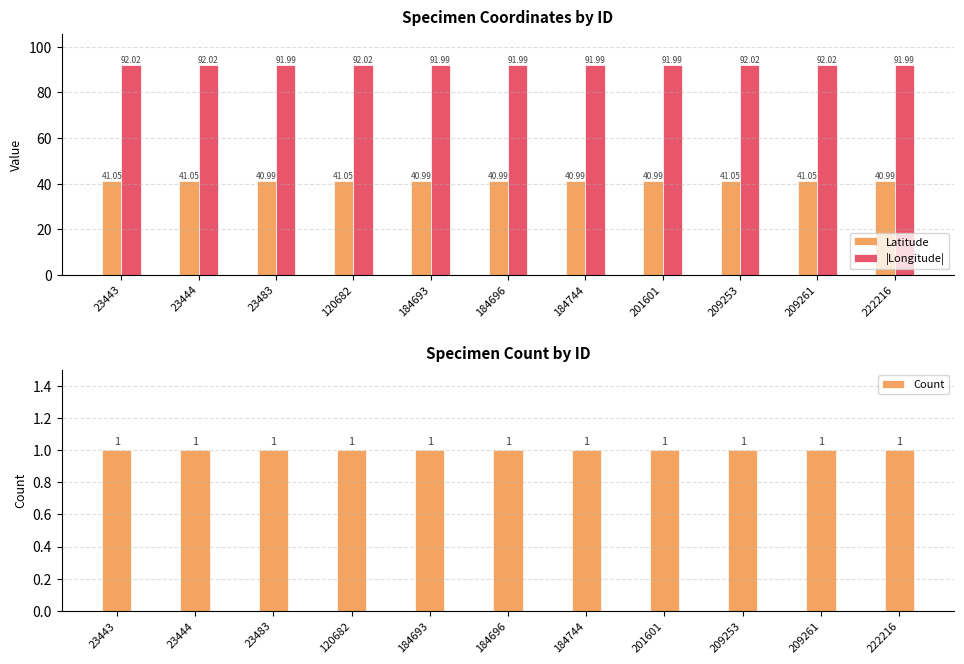

True or false: Latitude has a value of 54.0 at 184696.

False